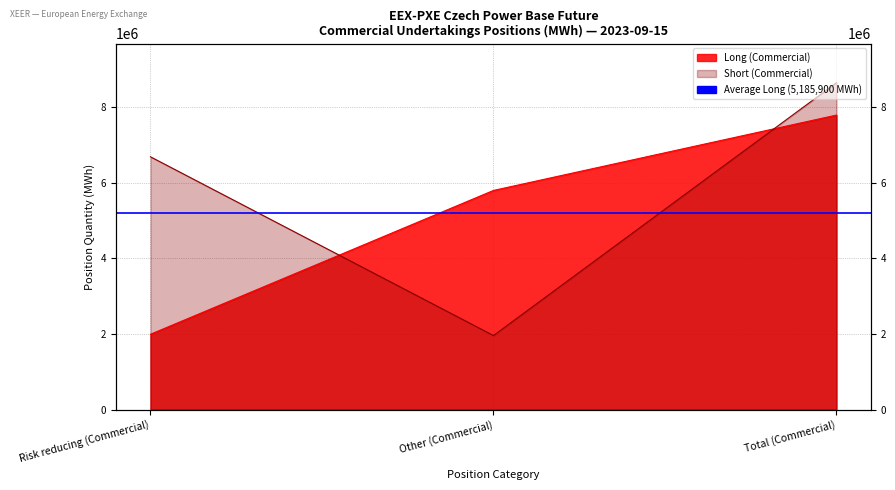

Rank the series by their maximum value, from highest to lowest.

Short, Long